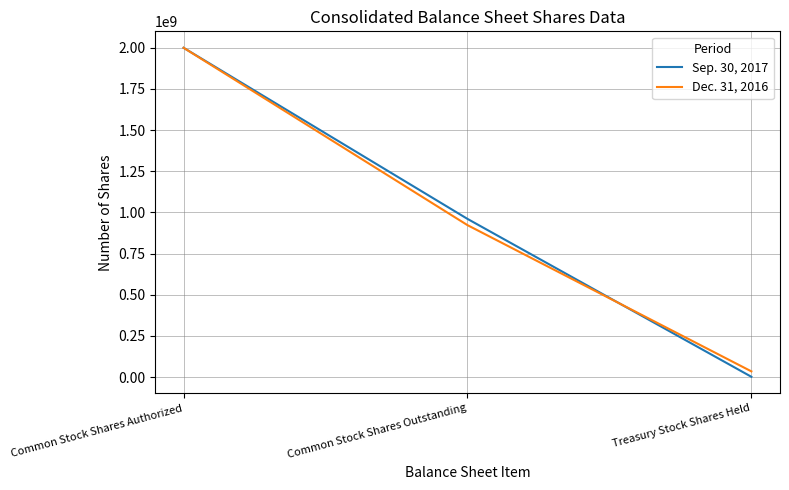

What is the difference between the second highest and minimum values in the Sep. 30, 2017 series?

959020016